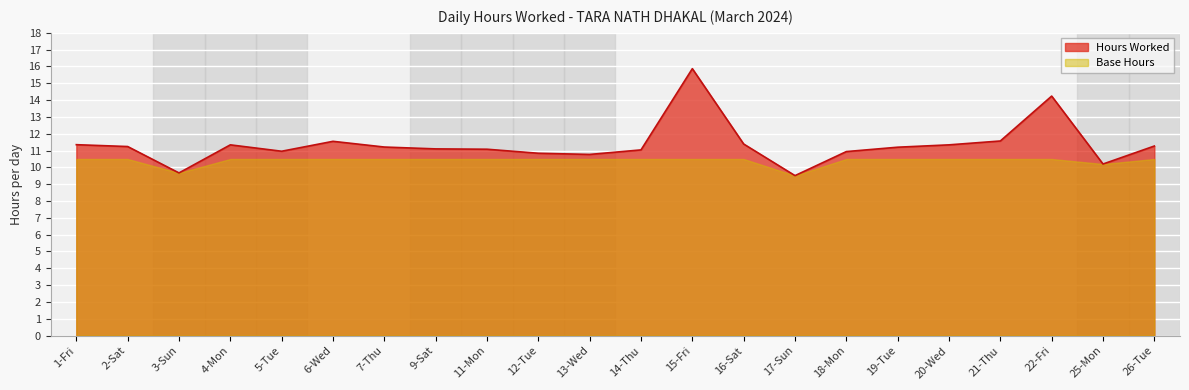

Is it true that the value at 20-Wed is 6.4?

False